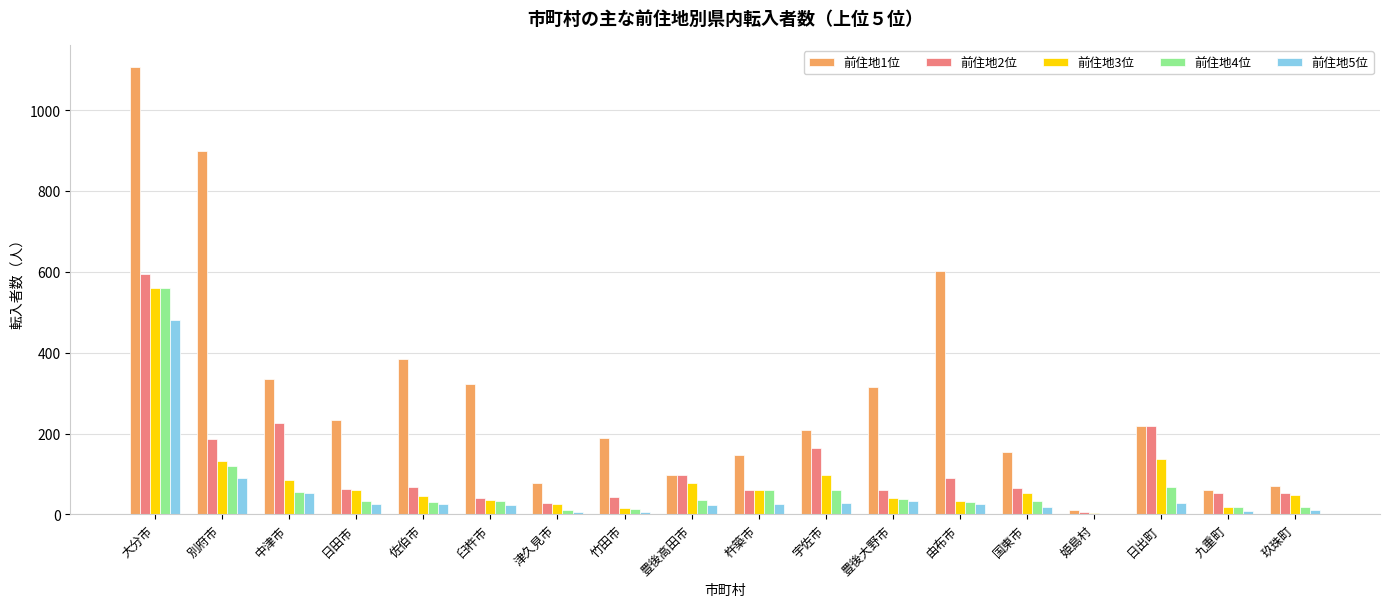

At which category is the sum across all series the highest?

大分市